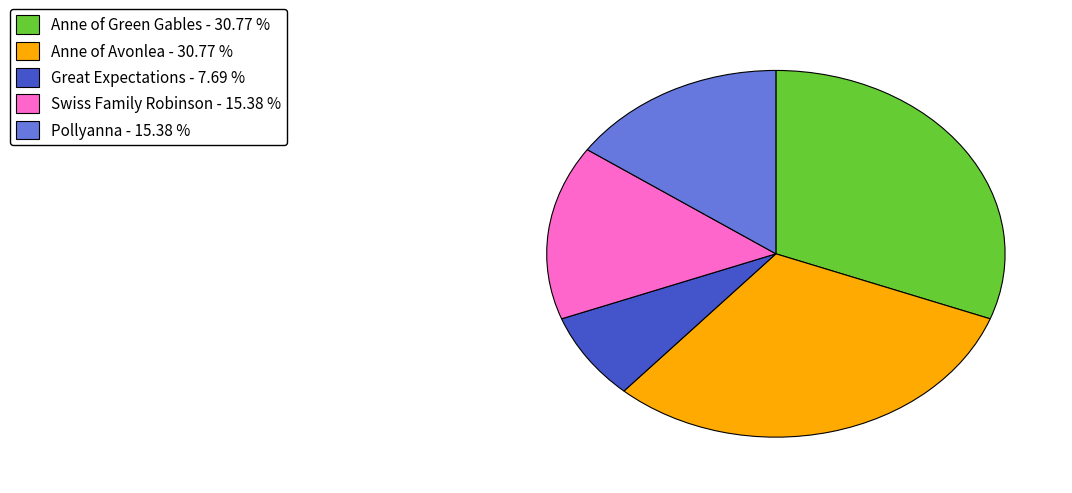

What is the ratio of the value at Pollyanna - 15.38 % to the value at Anne of Avonlea - 30.77 %?

0.5